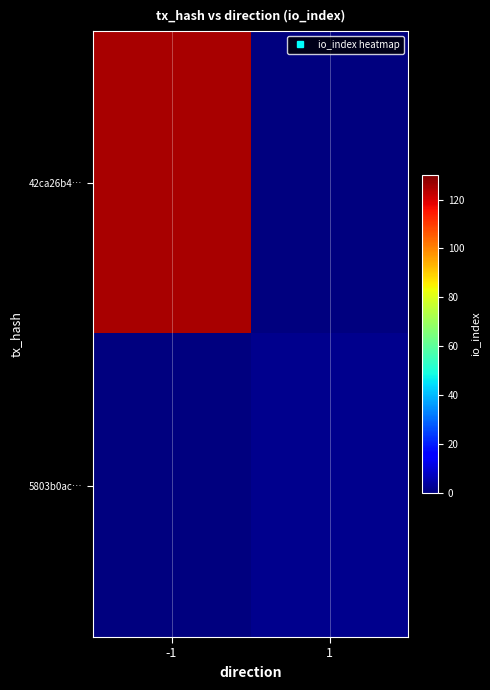

Reading right to left, extract all data points from this chart.

42ca26b4…: 1=0	-1=125
5803b0ac…: 1=2	-1=0